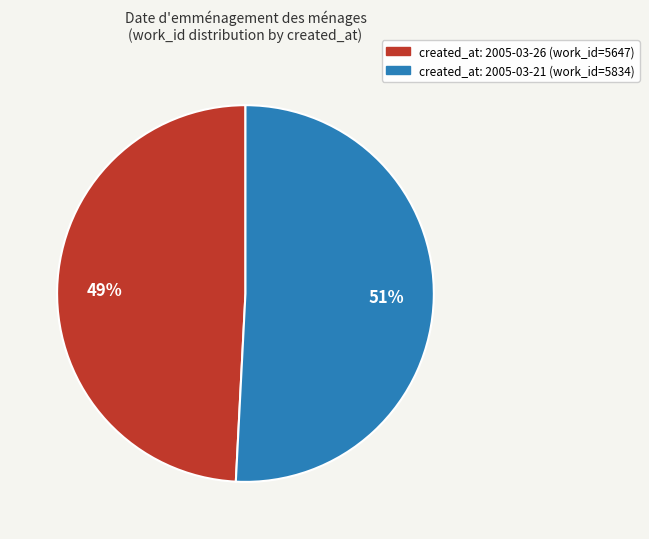

What percentage is the created_at: 2005-03-26 (work_id=5647) slice, to the nearest percent?

49%